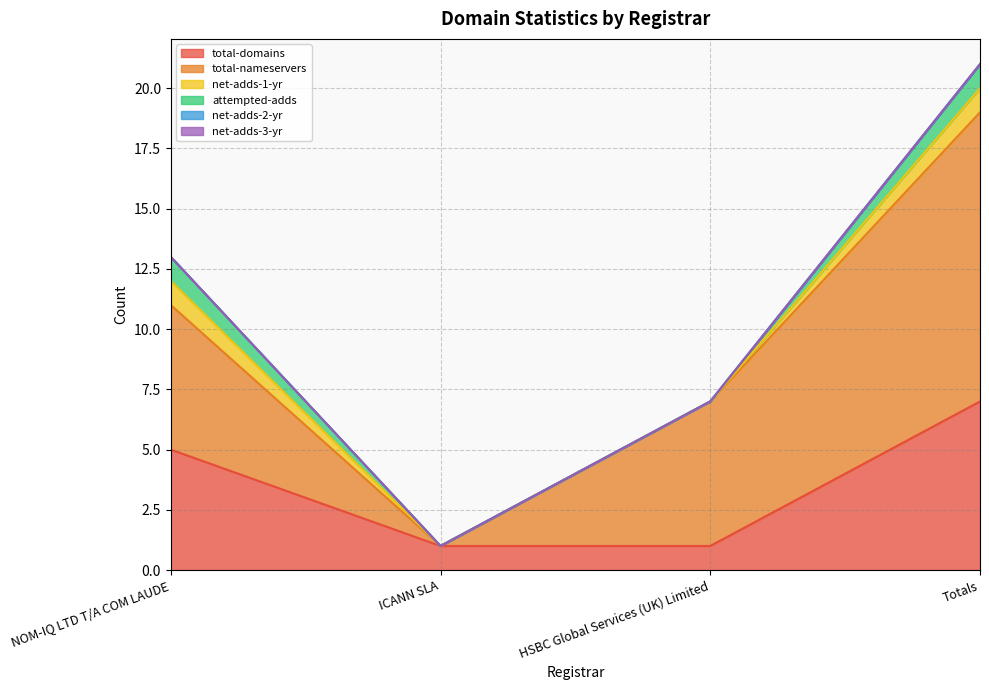

Does the chart have visible grid lines?

Yes